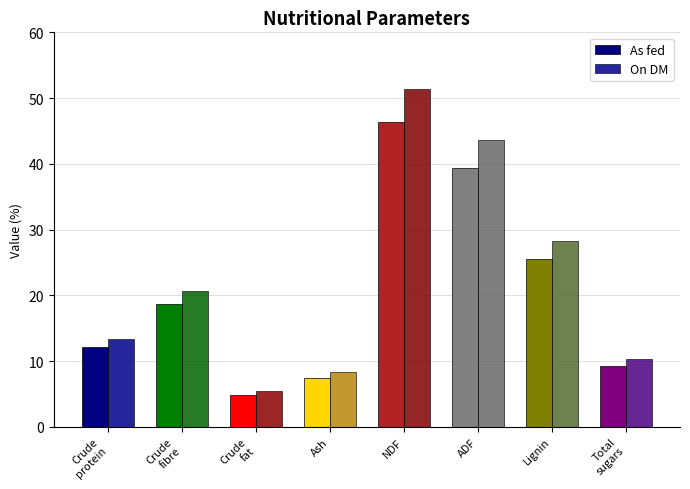

Reading left to right, extract all data points from this chart.

As fed: Crude
protein=12.1	Crude
fibre=18.7	Crude
fat=4.9	Ash=7.5	NDF=46.3	ADF=39.3	Lignin=25.5	Total
sugars=9.2
On DM: Crude
protein=13.4	Crude
fibre=20.7	Crude
fat=5.4	Ash=8.3	NDF=51.4	ADF=43.6	Lignin=28.3	Total
sugars=10.3